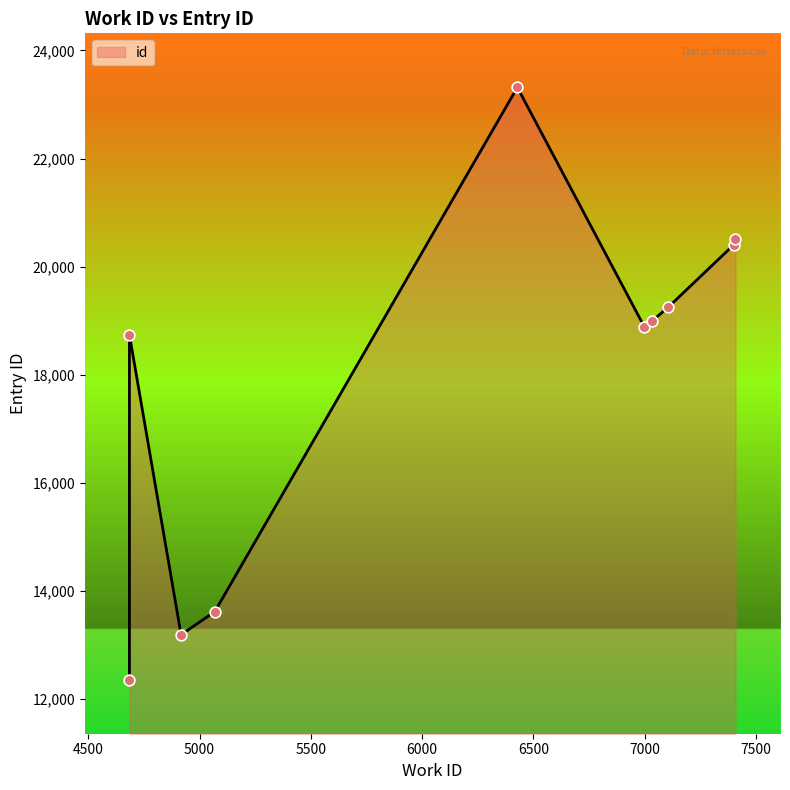

What is the change in value from 4685 to 7400?

+1663